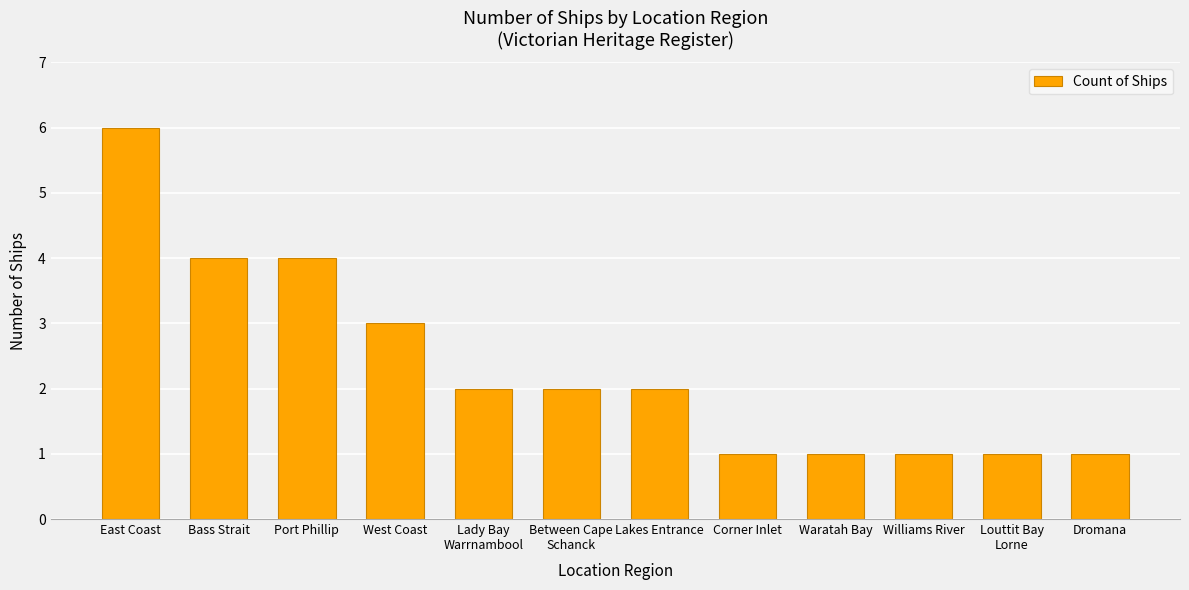

What is the ratio of the value at Waratah Bay to the value at Lady Bay
Warrnambool?

0.5